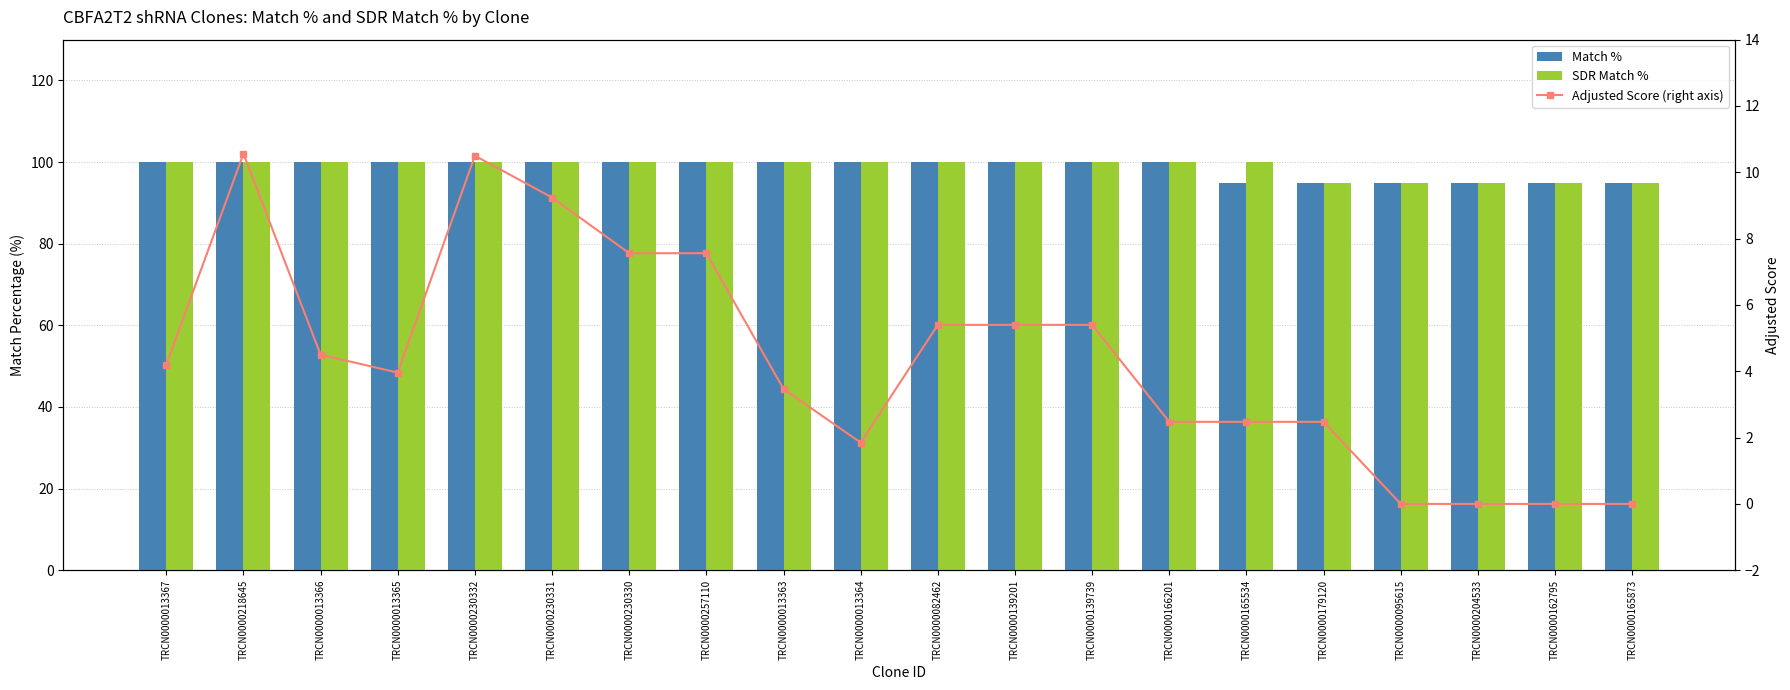

Which has a higher value, TRCN0000095615 or TRCN0000139201?

TRCN0000139201